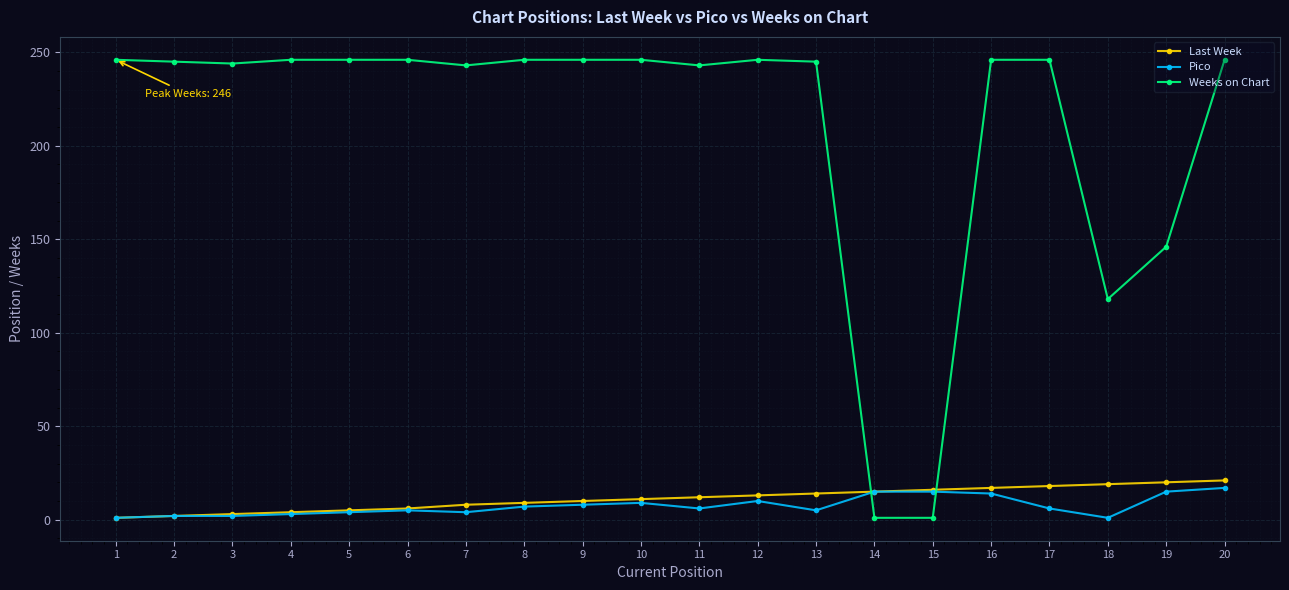

True or false: Pico has a value of 3 at 14.

False